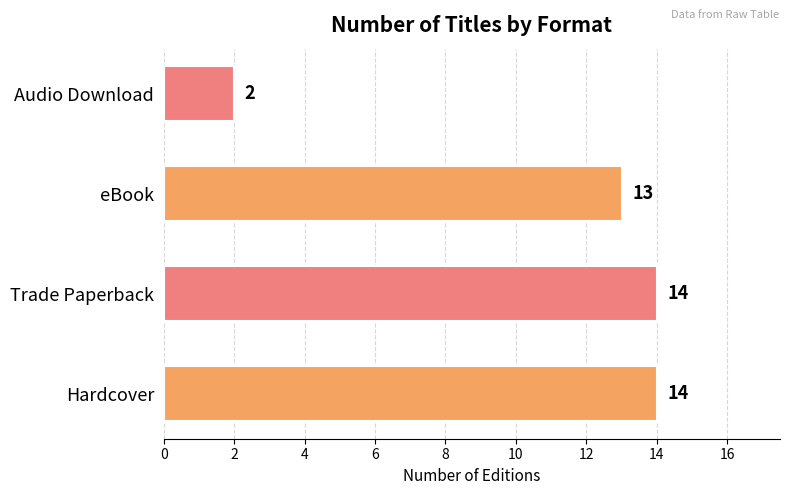

At which label is the value closest to 8?

eBook